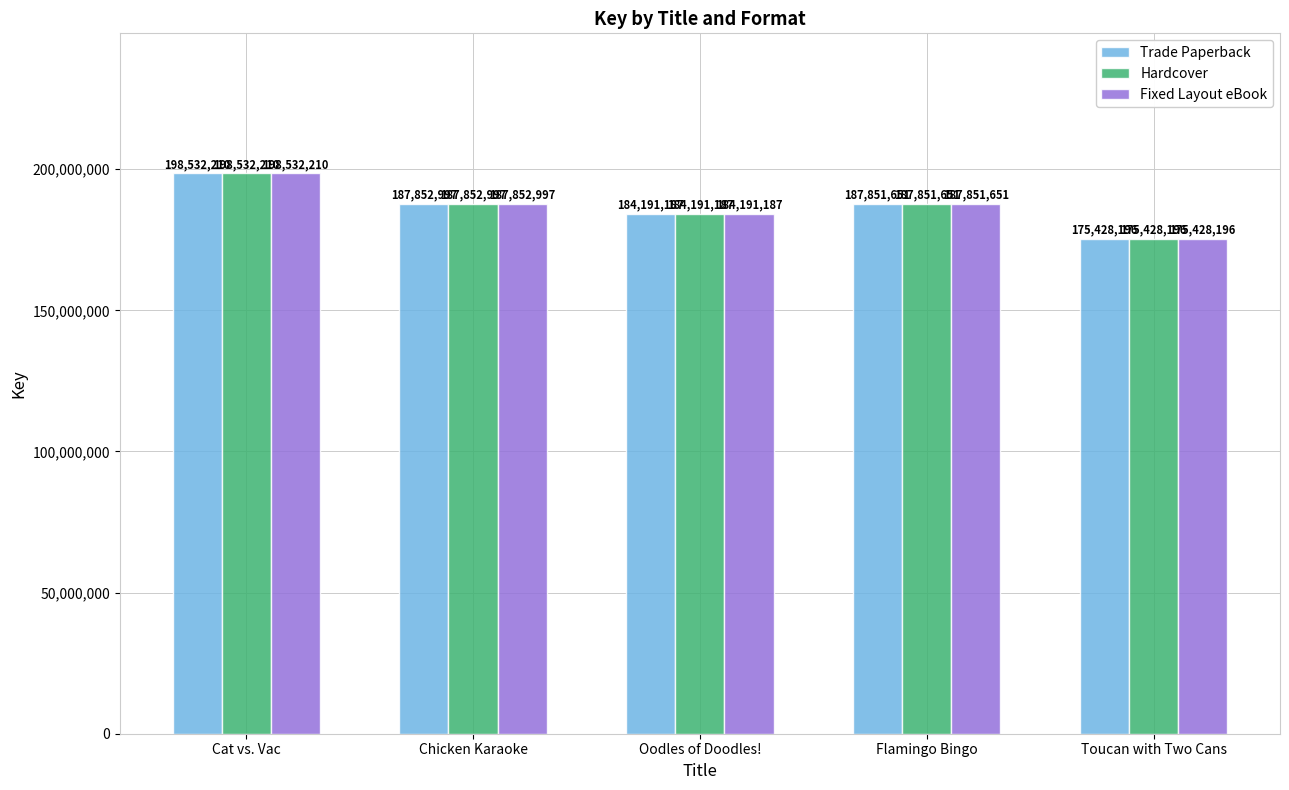

What is the difference between the second highest and minimum values in the Fixed Layout eBook series?

12424801